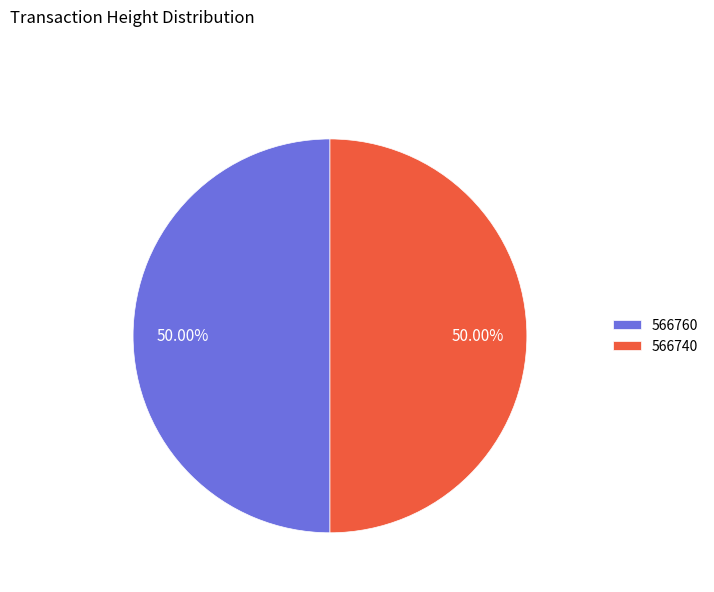

What is the ratio of the value at 566760 to the value at 566740?

1.0